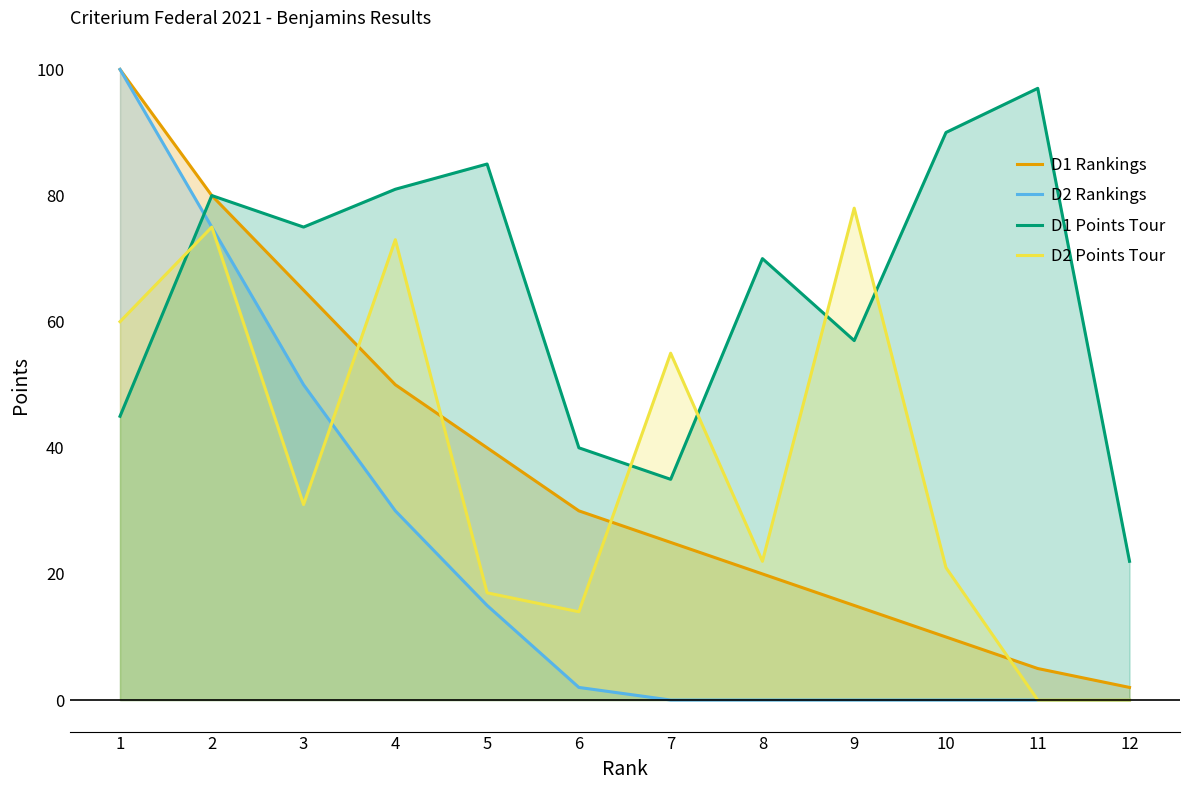

Which series has the largest total across all categories?

D1 Points Tour